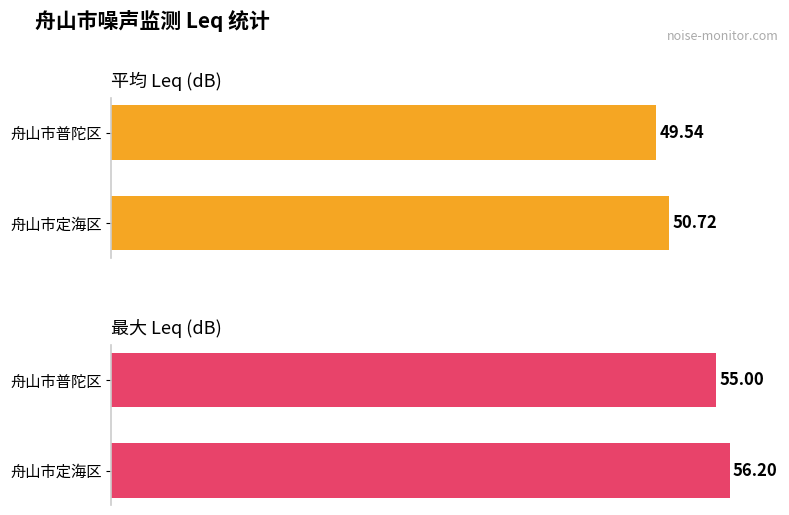

At how many categories does at least one series exceed 53?

2